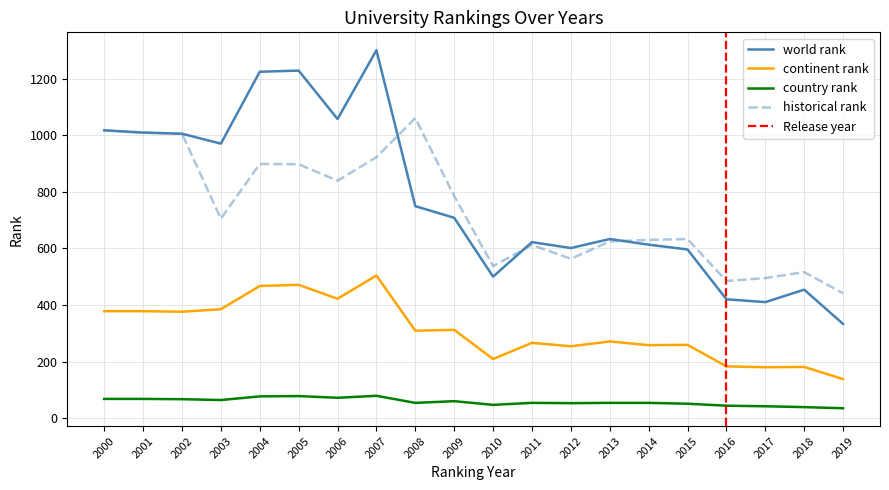

Is the value of world rank at 2017 greater than the value of country rank at 2001?

Yes